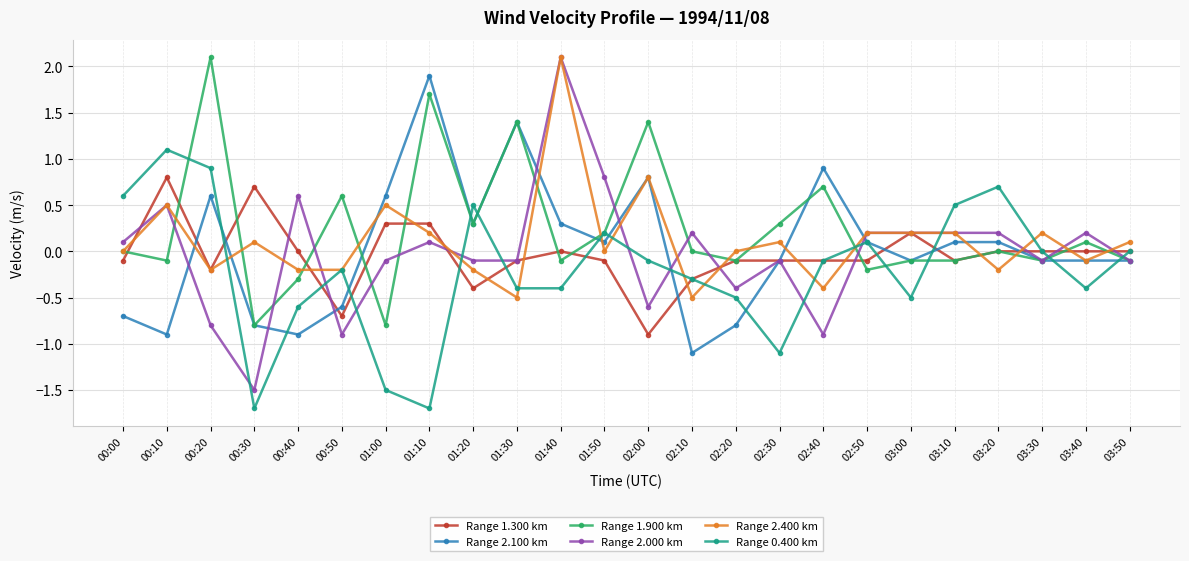

How many lines are shown in the chart?

6